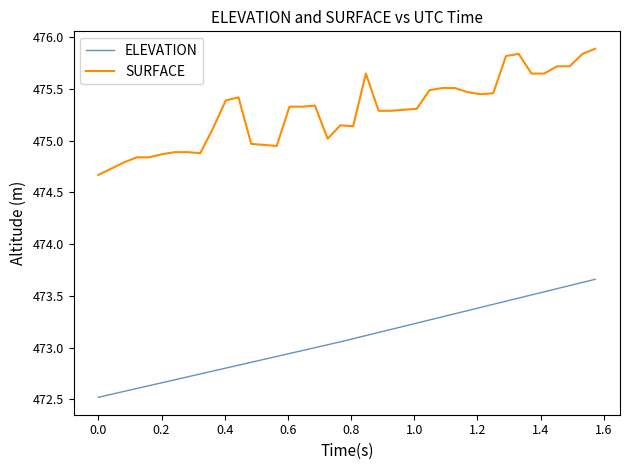

Which series has the widest spread of values?

SURFACE